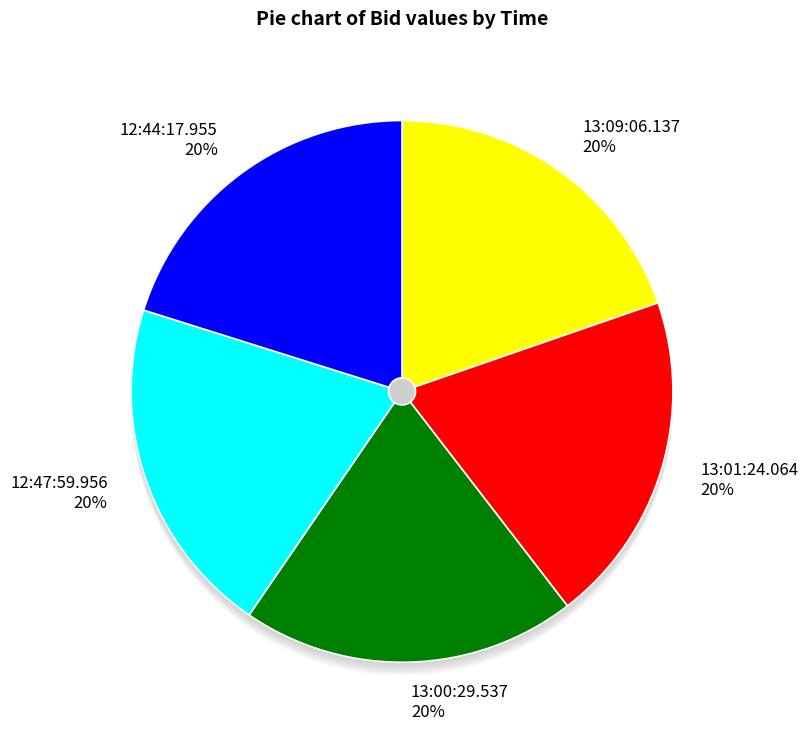

Is there a majority slice in this chart?

No